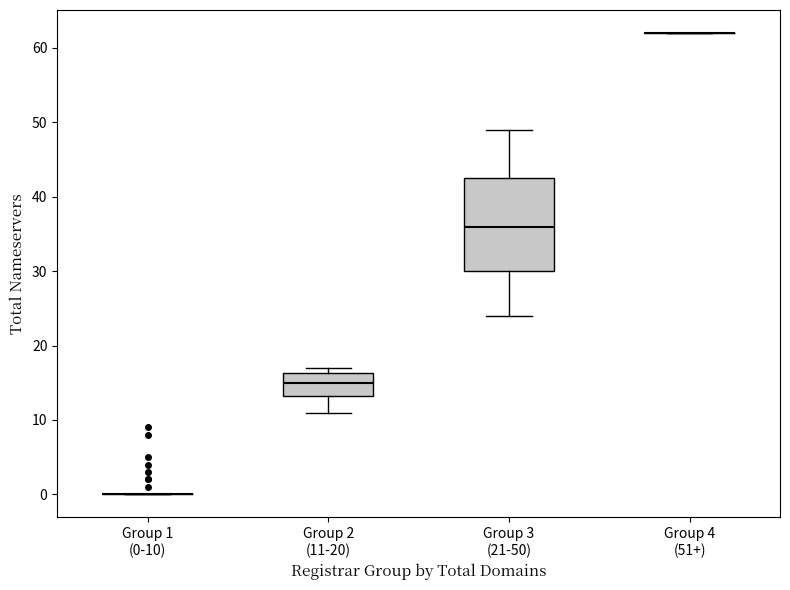

Reading left to right, read every box against the y-axis: the position of its median line, the range the box covers, and the ends of its whiskers. The values are not printed on the chart, so give them approximately, as read against the axis.

Group 1 (0-10): box collapsed to a line at 0, whiskers 0 to 0
Group 2 (11-20): median 15, box 13 to 16, whiskers 11 to 17
Group 3 (21-50): median 36, box 30 to 43, whiskers 24 to 49
Group 4 (51+): box collapsed to a line at 62, whiskers 62 to 62